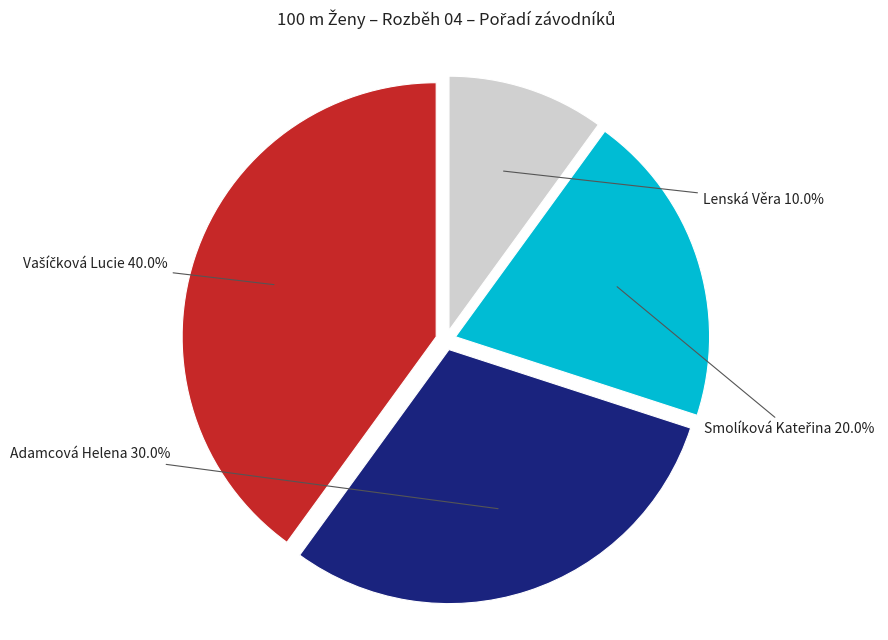

How many slices are in this pie chart?

4